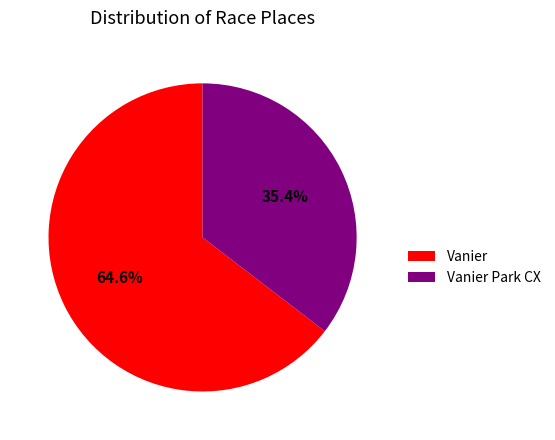

True or false: Vanier accounts for 76% of the total.

False